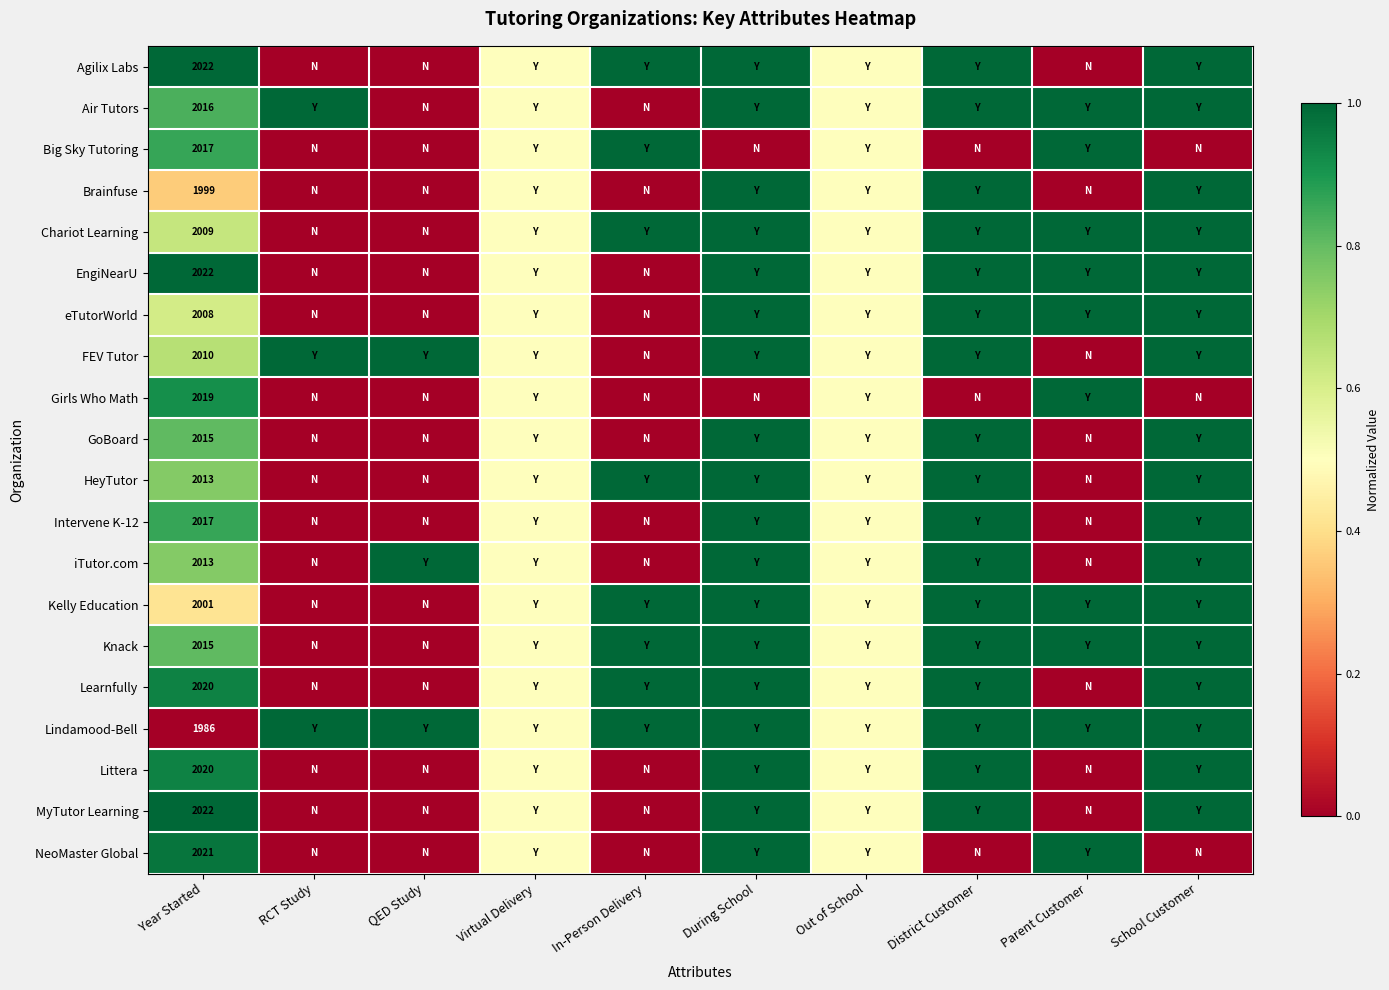

The Brainfuse series shows 3465.7 at Year Started. True or false?

False